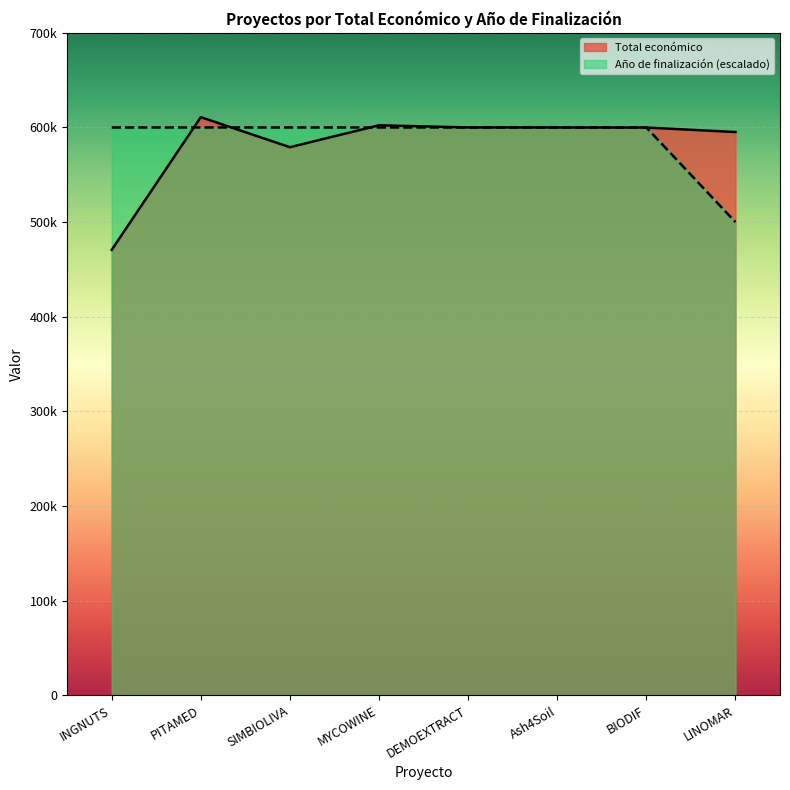

Reading left to right, list all the values displayed in this chart.

Total económico: 470675.0	610889.0	579152.0	602295.4	600043.0	600000.0	599927.0	595173.6
Año de finalización: 600000.0	600000.0	600000.0	600000.0	600000.0	600000.0	600000.0	500000.0